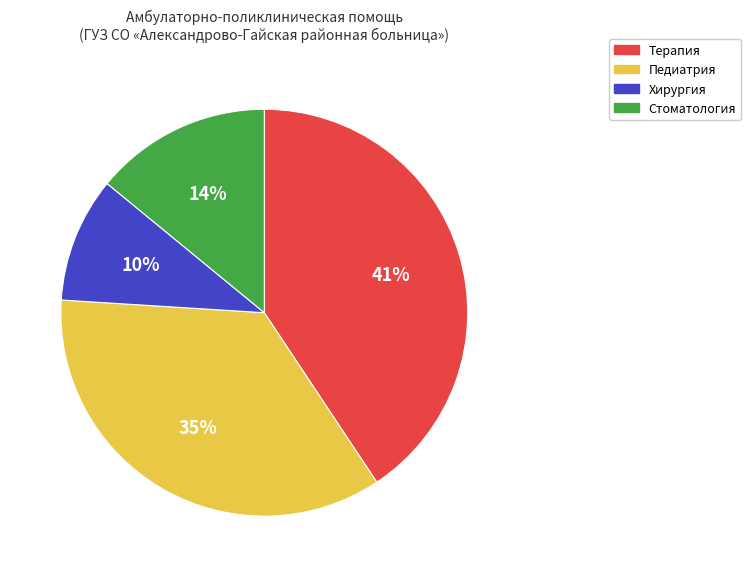

Between Хирургия and Педиатрия, which is larger?

Педиатрия